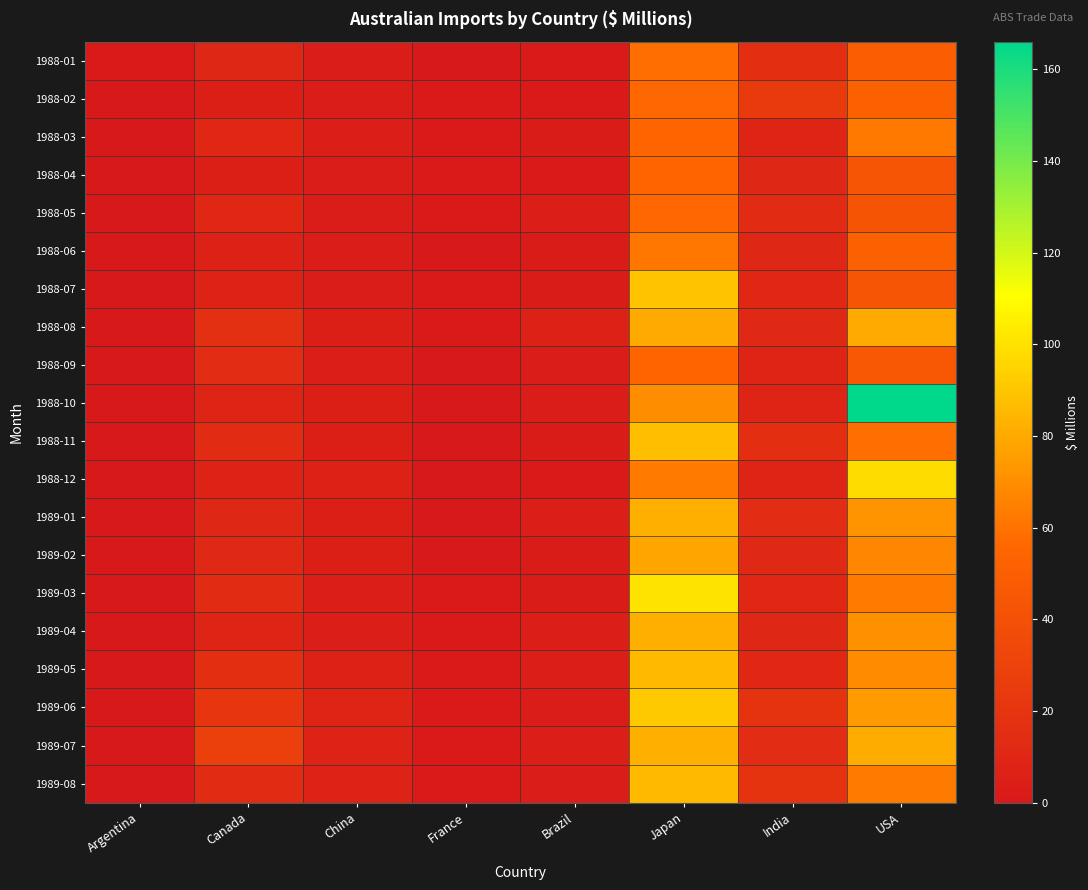

At China, list the series in order from smallest to largest.

1988-01, 1988-02, 1988-04, 1988-05, 1988-06, 1988-07, 1988-03, 1988-09, 1989-03, 1989-04, 1988-08, 1988-10, 1988-11, 1989-01, 1989-02, 1988-12, 1989-05, 1989-07, 1989-08, 1989-06